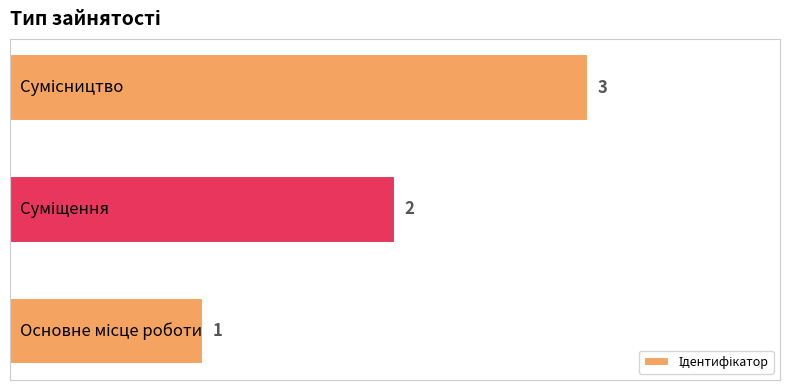

How many bars are there in total?

3